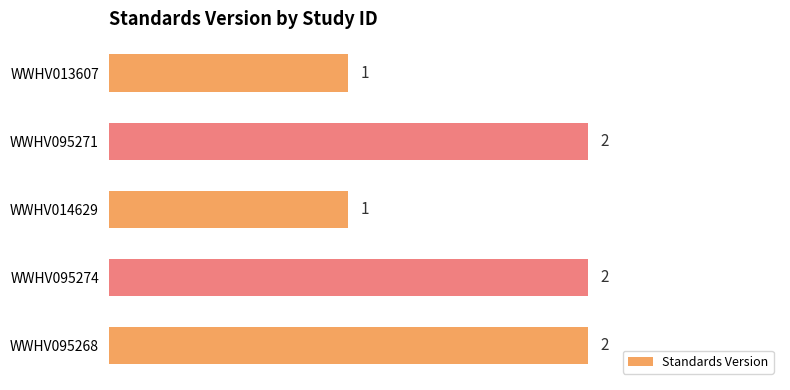

Reading top to bottom, transcribe all the data shown in this chart.

WWHV013607=1	WWHV095271=2	WWHV014629=1	WWHV095274=2	WWHV095268=2